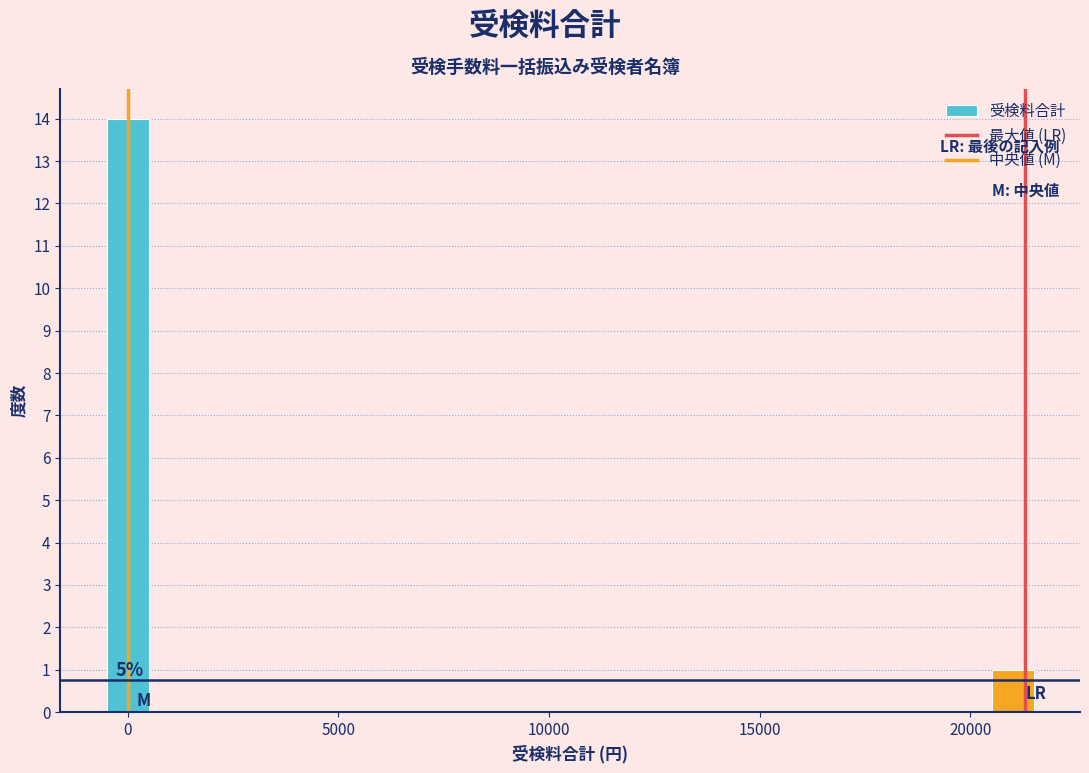

Read against the x-axis, roughly where is the centre of the tallest bar?

0